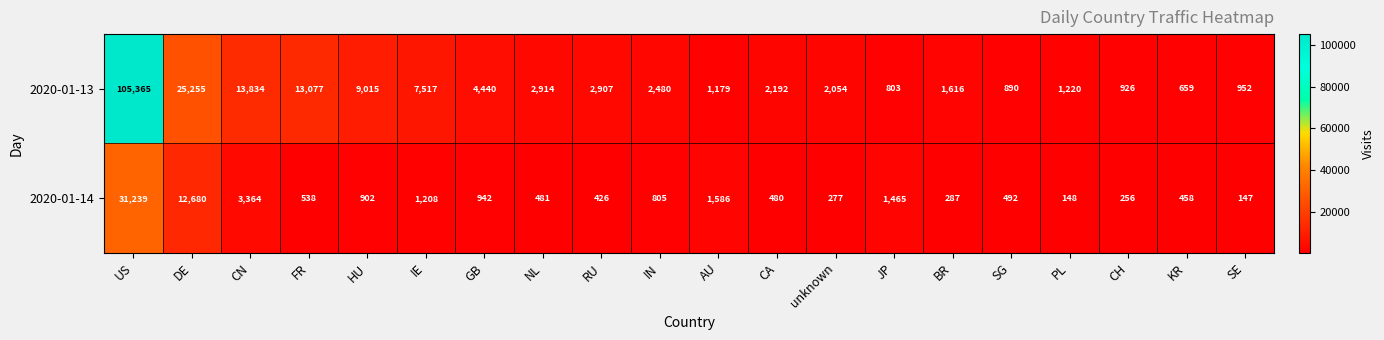

At which category does the chart reach its minimum across all series?

SE